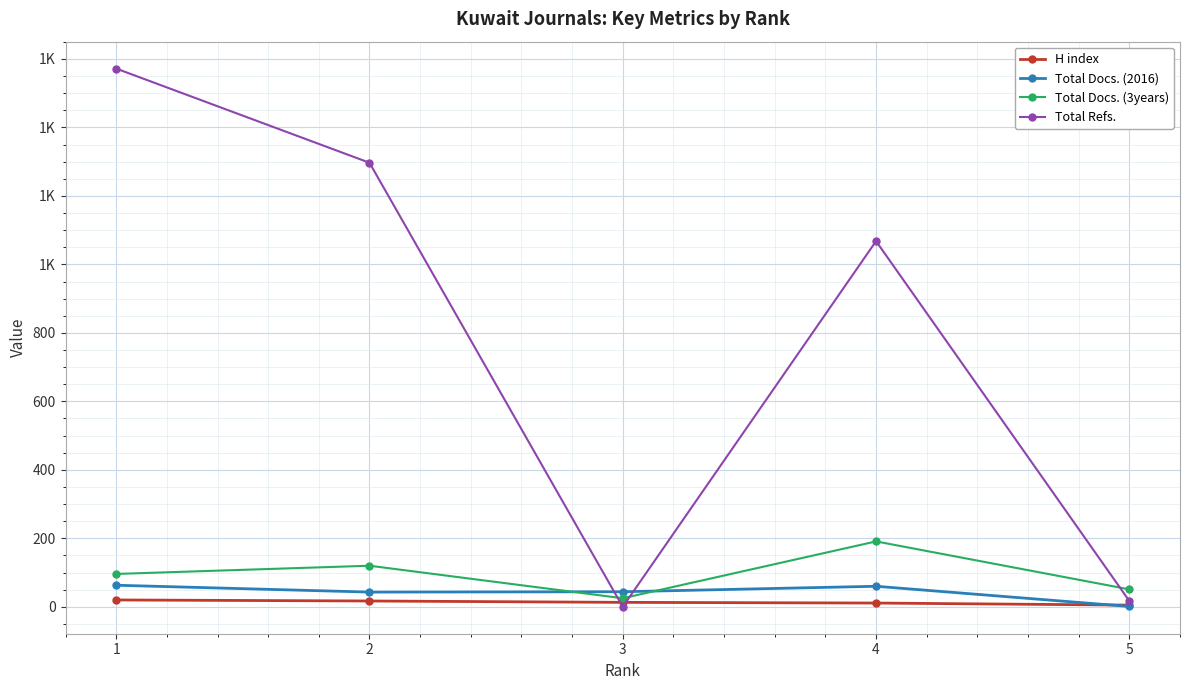

Reading right to left, list all the values displayed in this chart.

H index: 5	11	13	17	20
Total Docs. (2016): 1	60	44	43	63
Total Docs. (3years): 51	191	25	120	96
Total Refs.: 17	1068	0	1297	1572